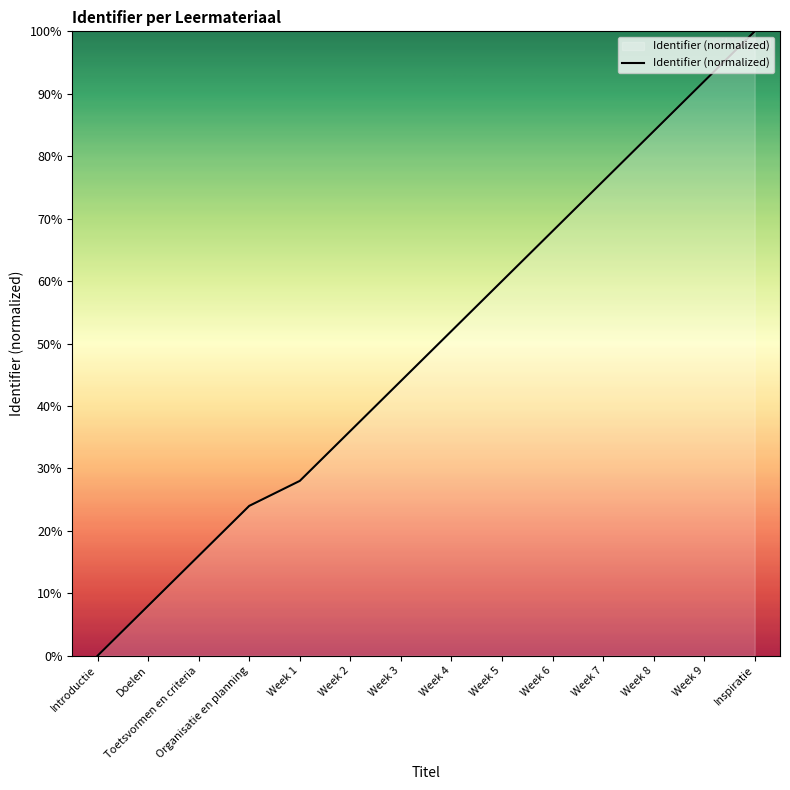

The chart shows a value of 40.9 at Organisatie en planning. True or false?

False